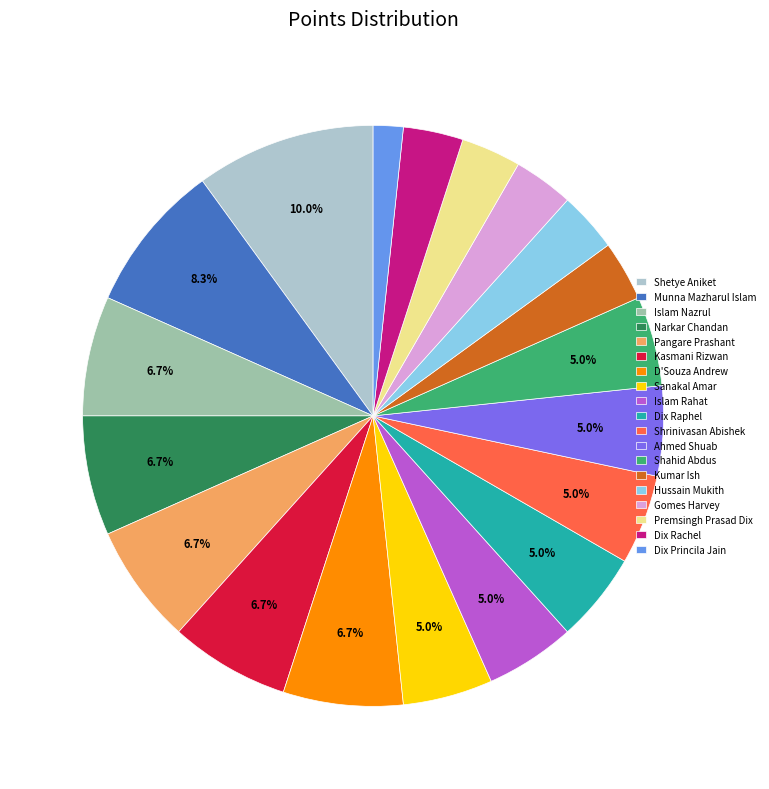

To the nearest percent, what portion does Shetye Aniket represent?

10%